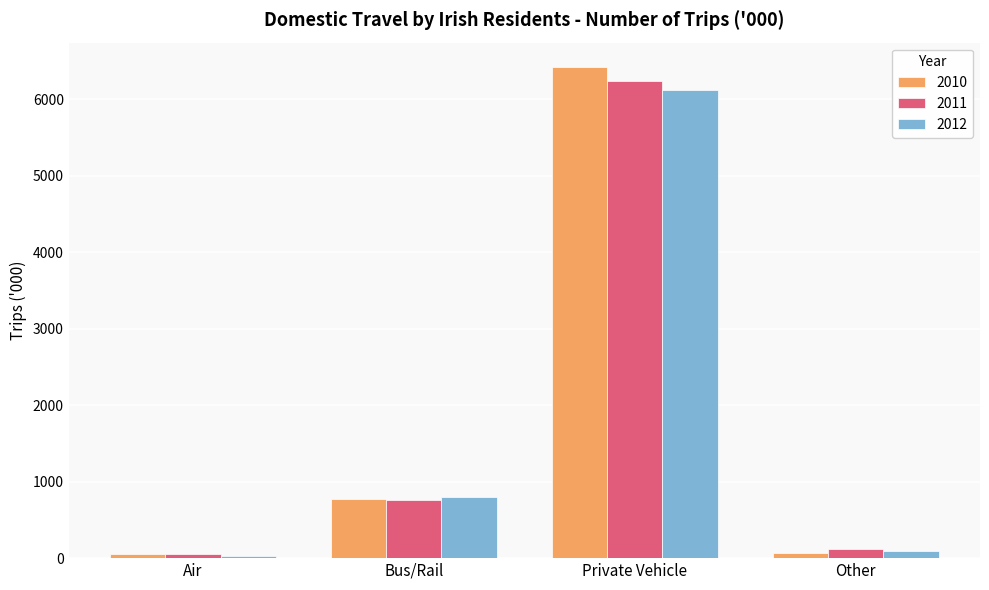

How many bars are there in total?

12